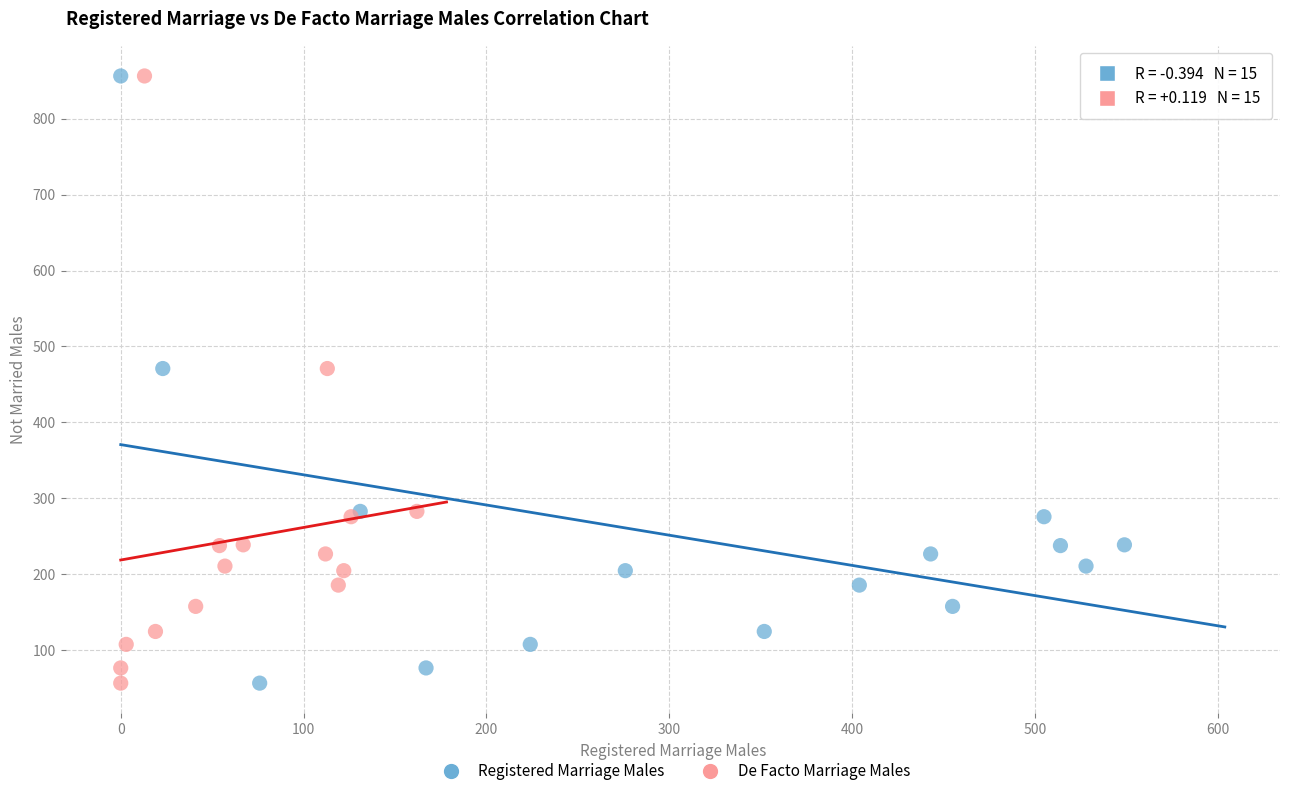

What are all the series names shown in the legend?

Registered Marriage Males, De Facto Marriage Males